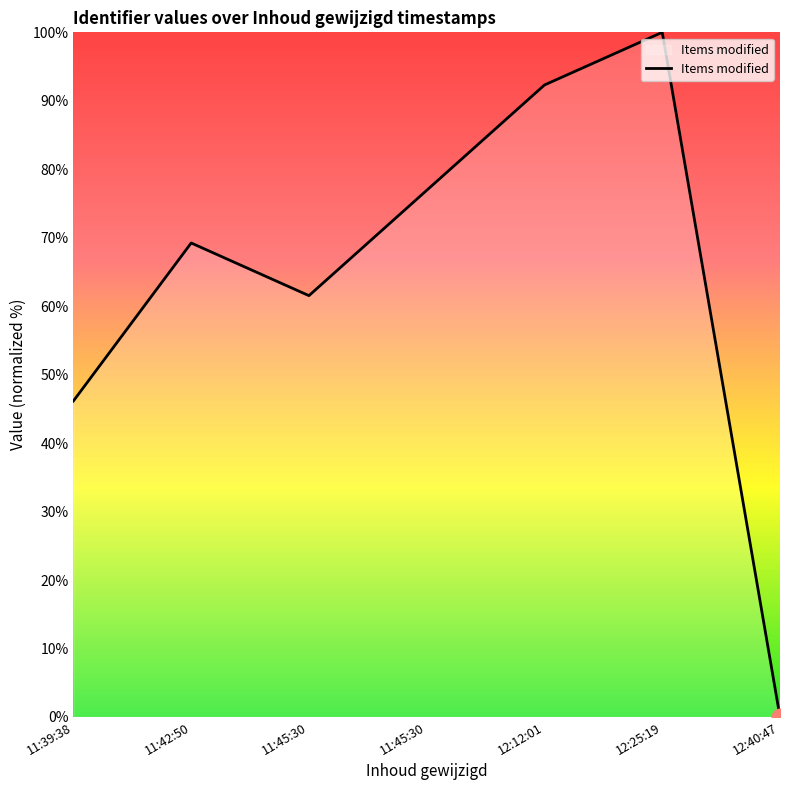

How many series are shown in this chart?

1